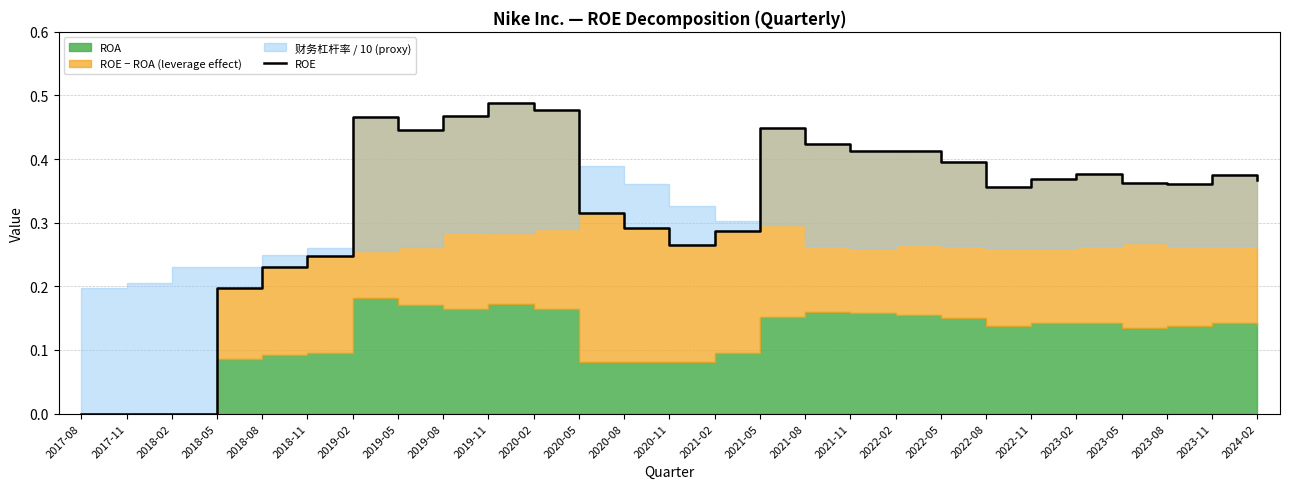

How many interior local valleys (lower than both neighbors) does the data have?

4